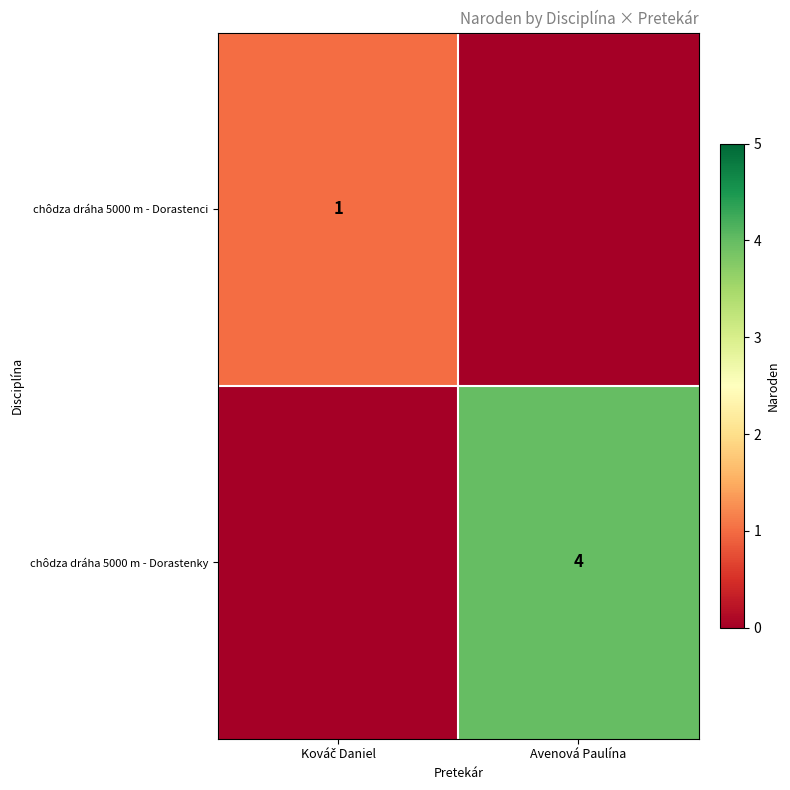

Is it true that chôdza dráha 5000 m - Dorastenky equals 7 at Avenová Paulína?

False